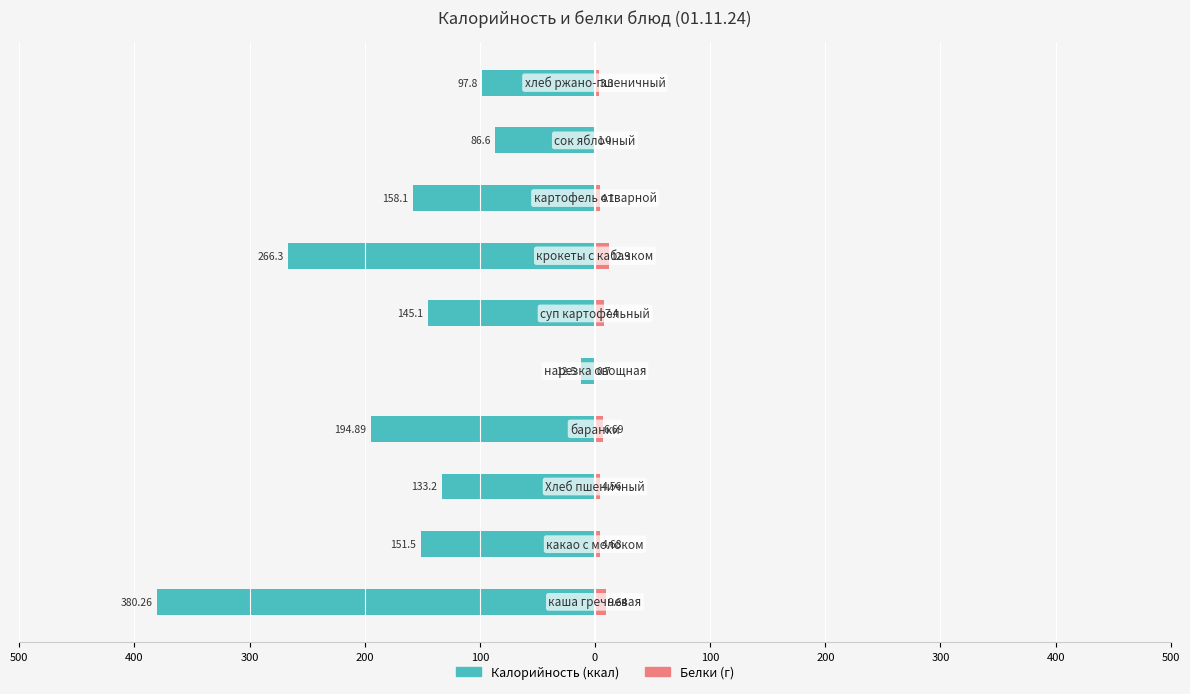

Count the number of data series in this chart.

2